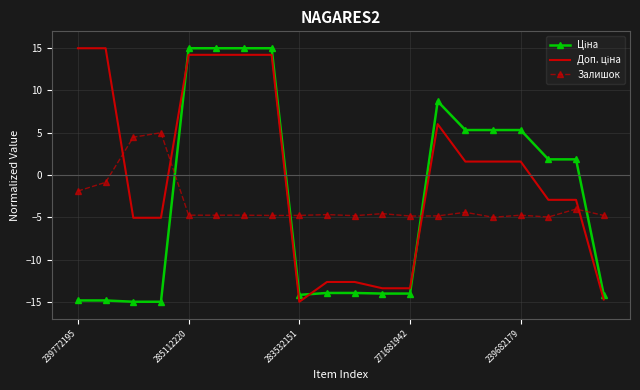

What is the minimum value shown in the chart?

-15.0